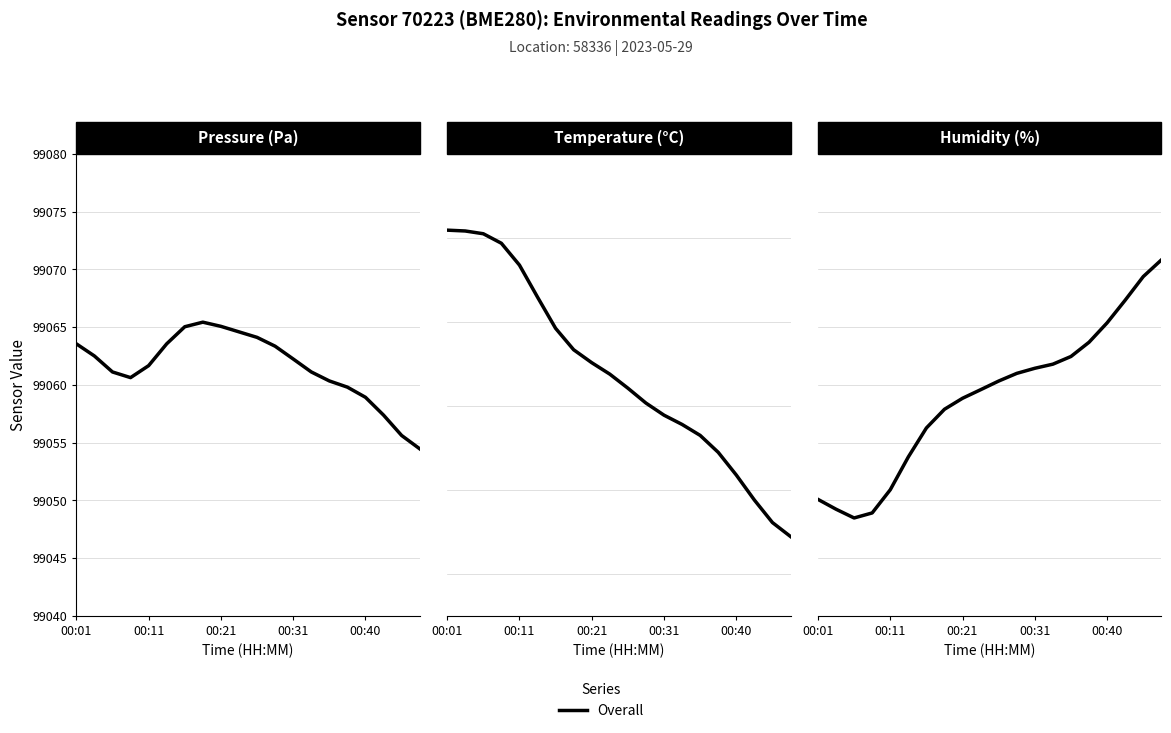

Which has a higher value, 16 or 17?

17